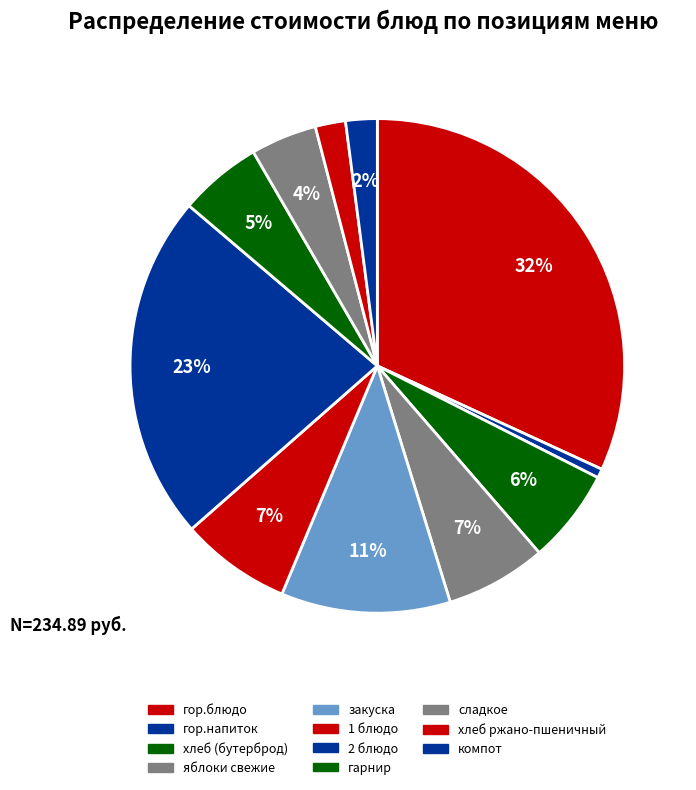

What is the change in value from яблоки свежие to хлеб ржано-пшеничный?

-10.9